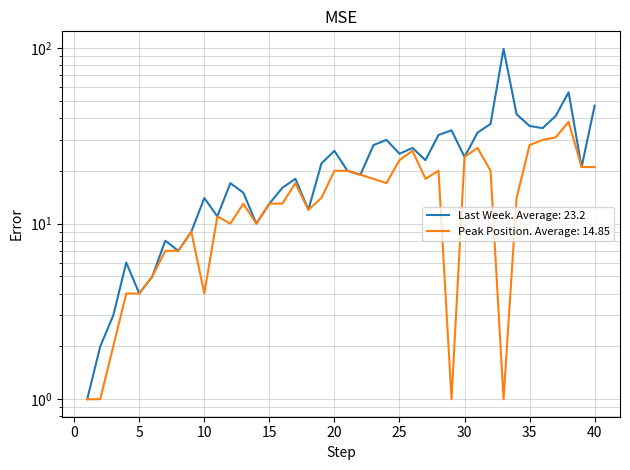

How many lines are shown in the chart?

2